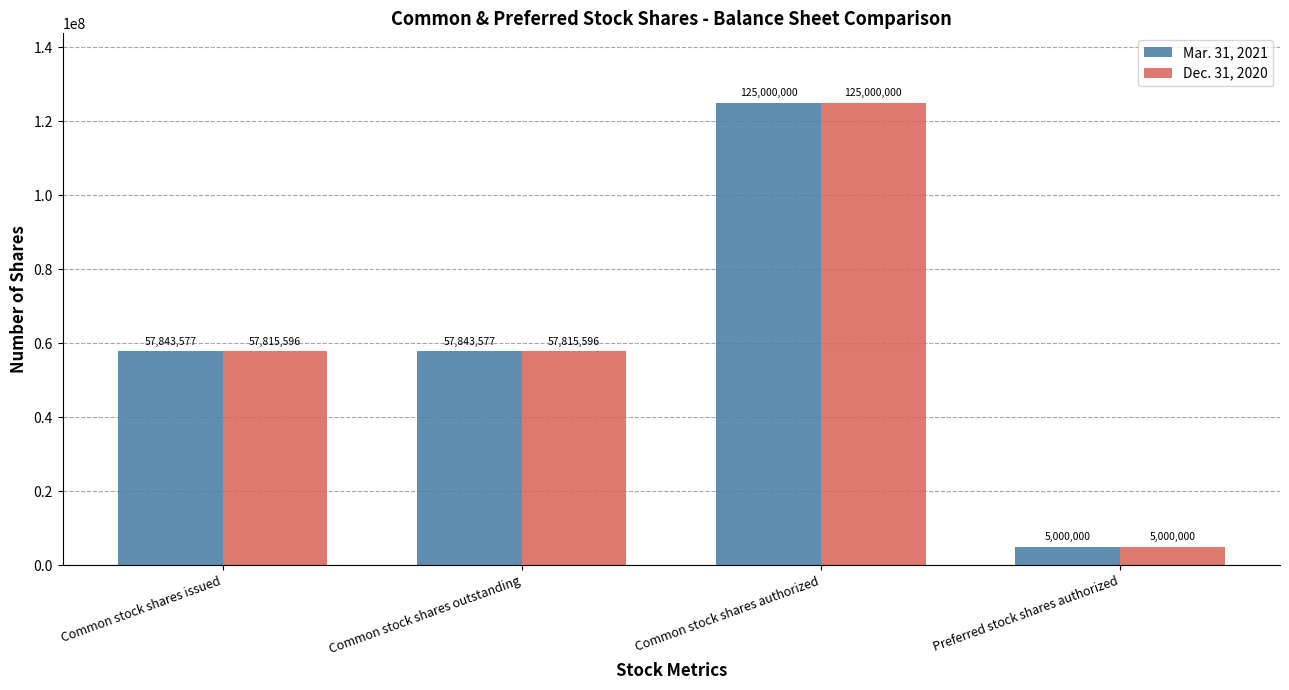

Count the number of data series in this chart.

2